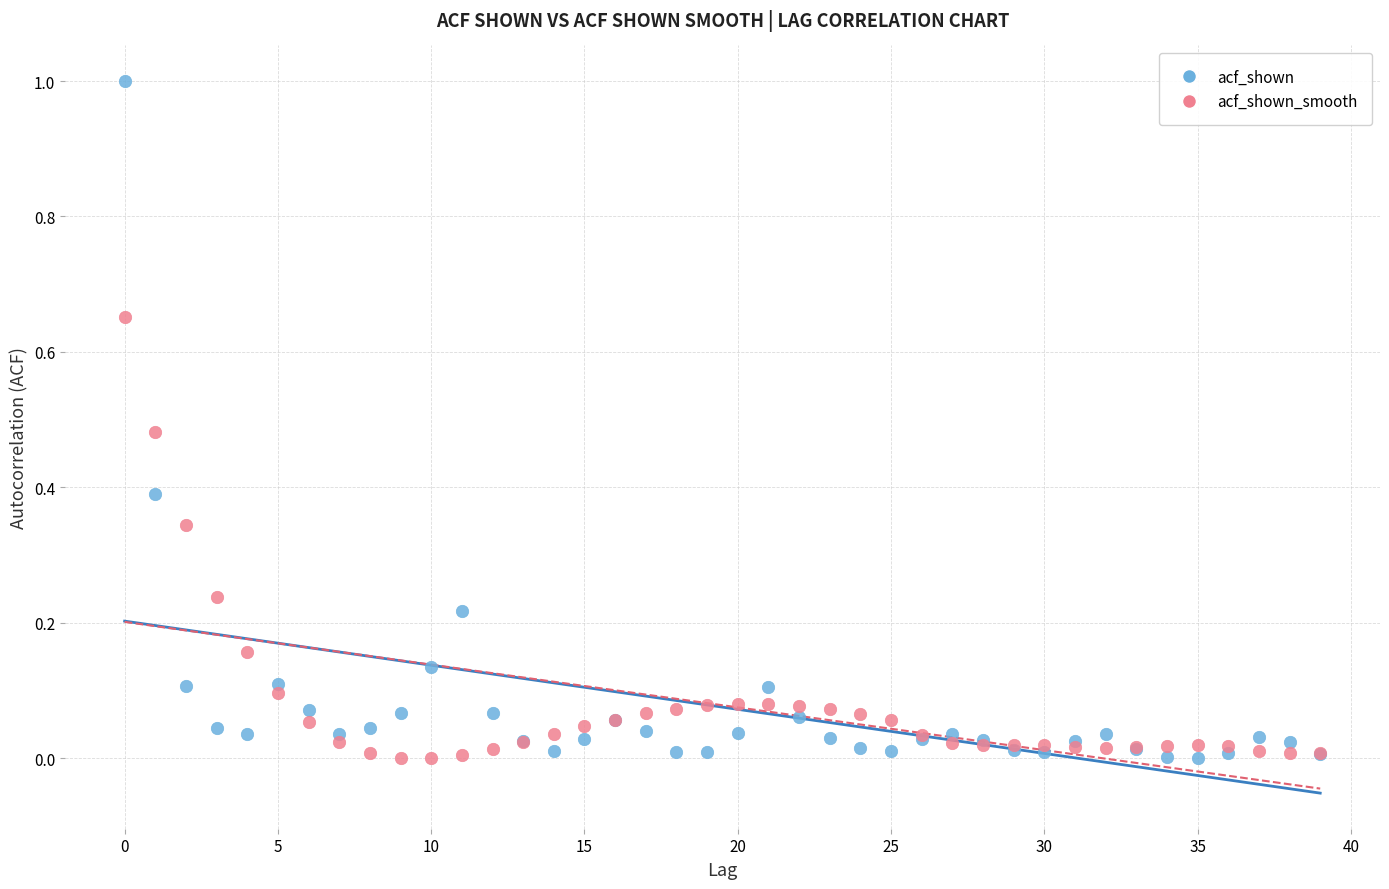

Which series has the widest spread of Y values?

acf_shown